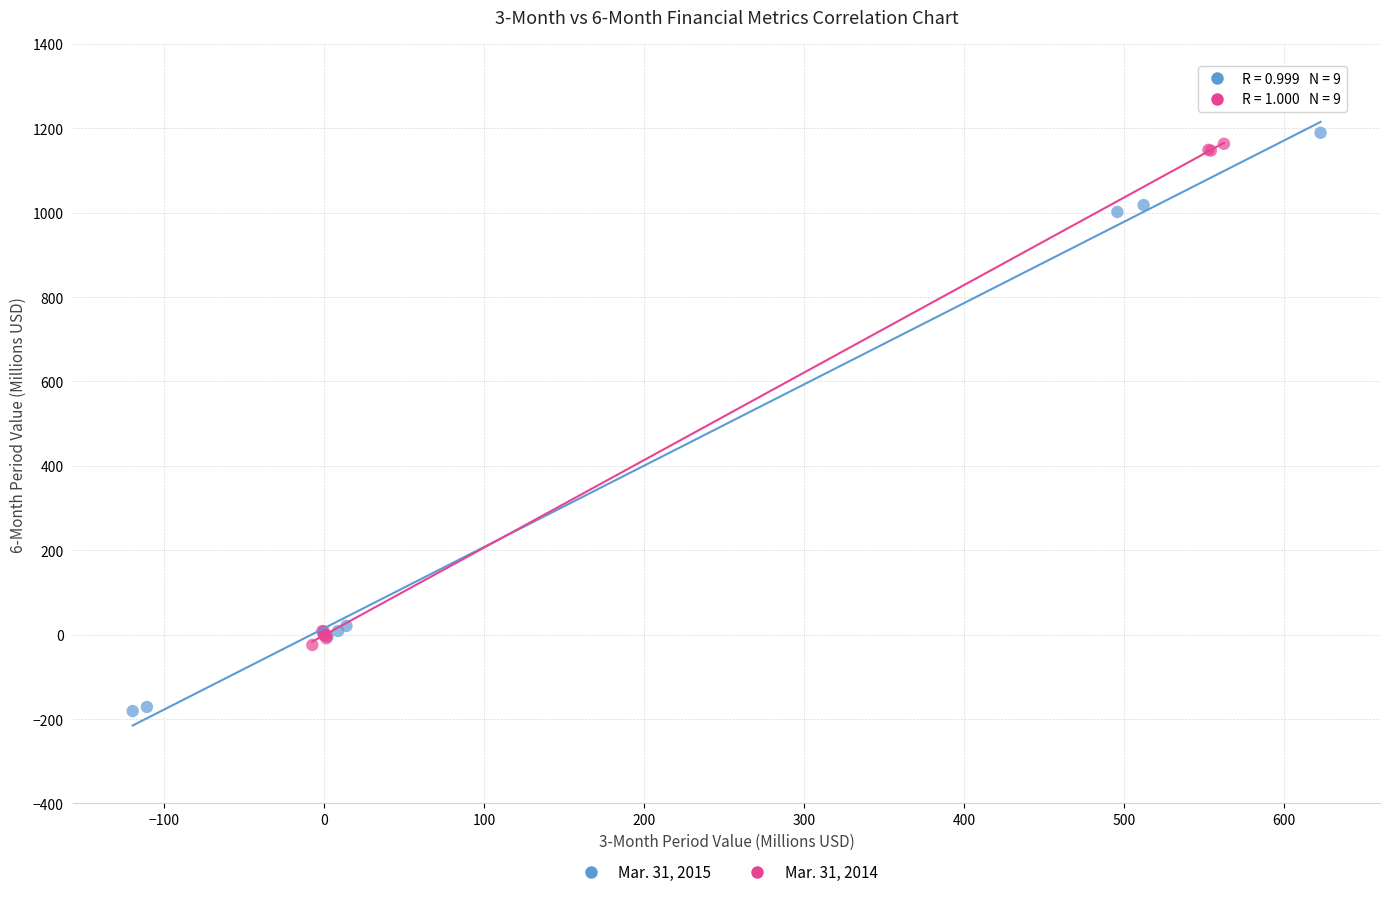

Which series contains the lowest Y value?

Mar. 31, 2015